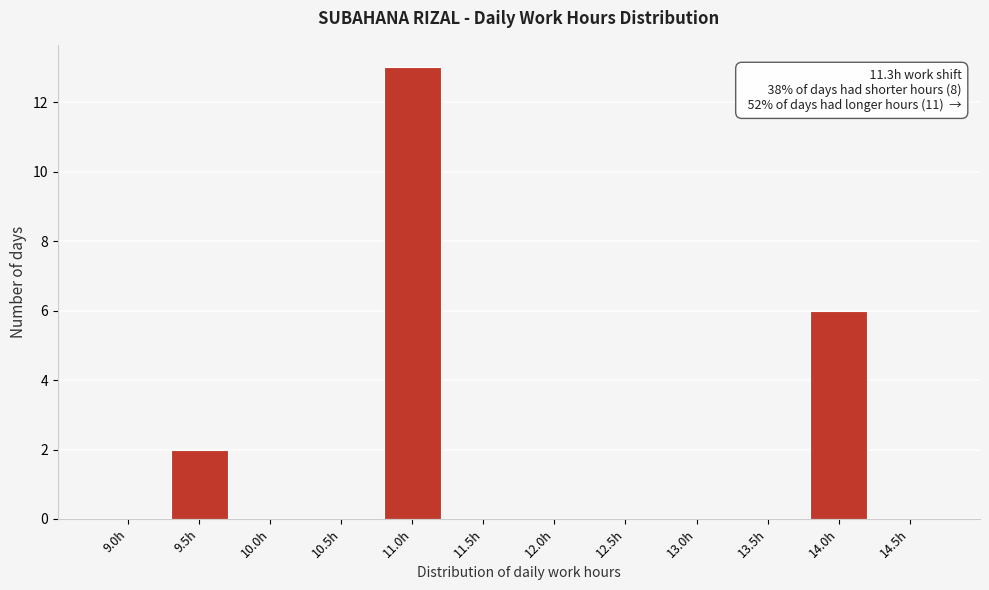

Reading left to right, extract all data points from this chart.

9.0h=0	9.5h=2	10.0h=0	10.5h=0	11.0h=13	11.5h=0	12.0h=0	12.5h=0	13.0h=0	13.5h=0	14.0h=6	14.5h=0